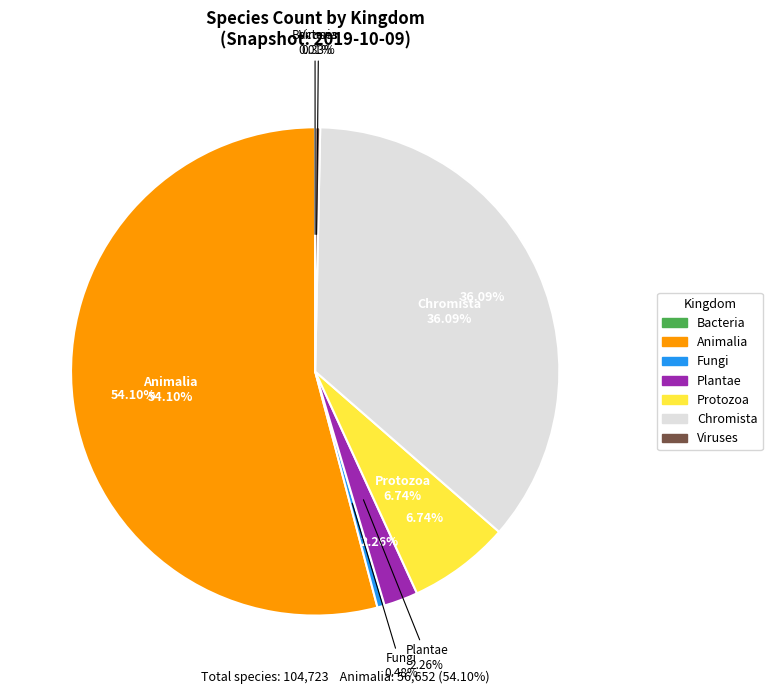

What is the change in value from 3 to 4?

+1862